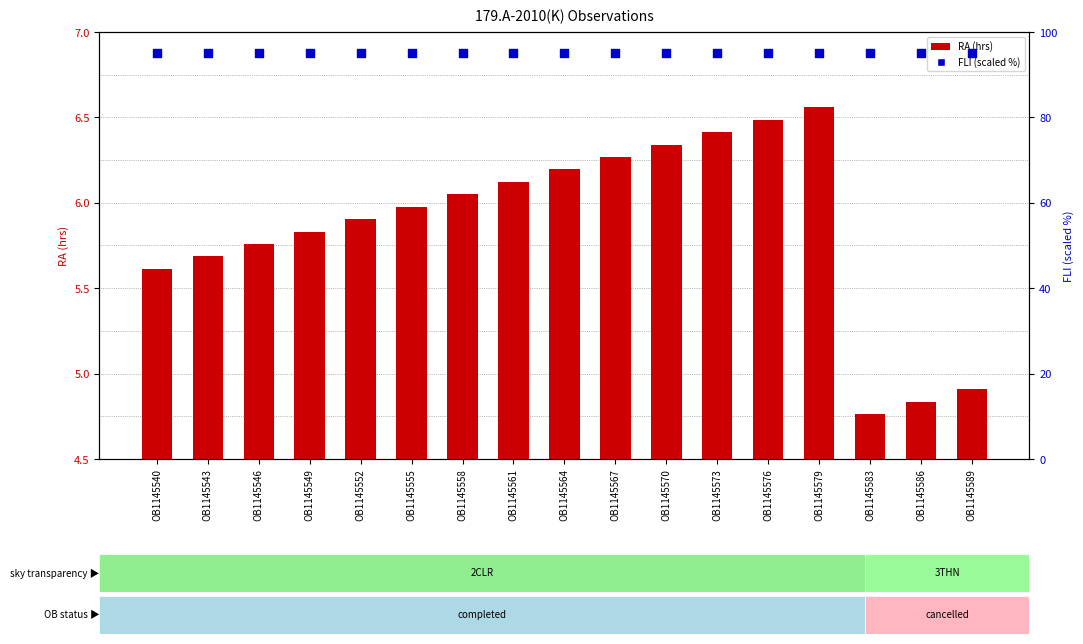

Which series reaches the minimum Y coordinate?

RA (hrs)